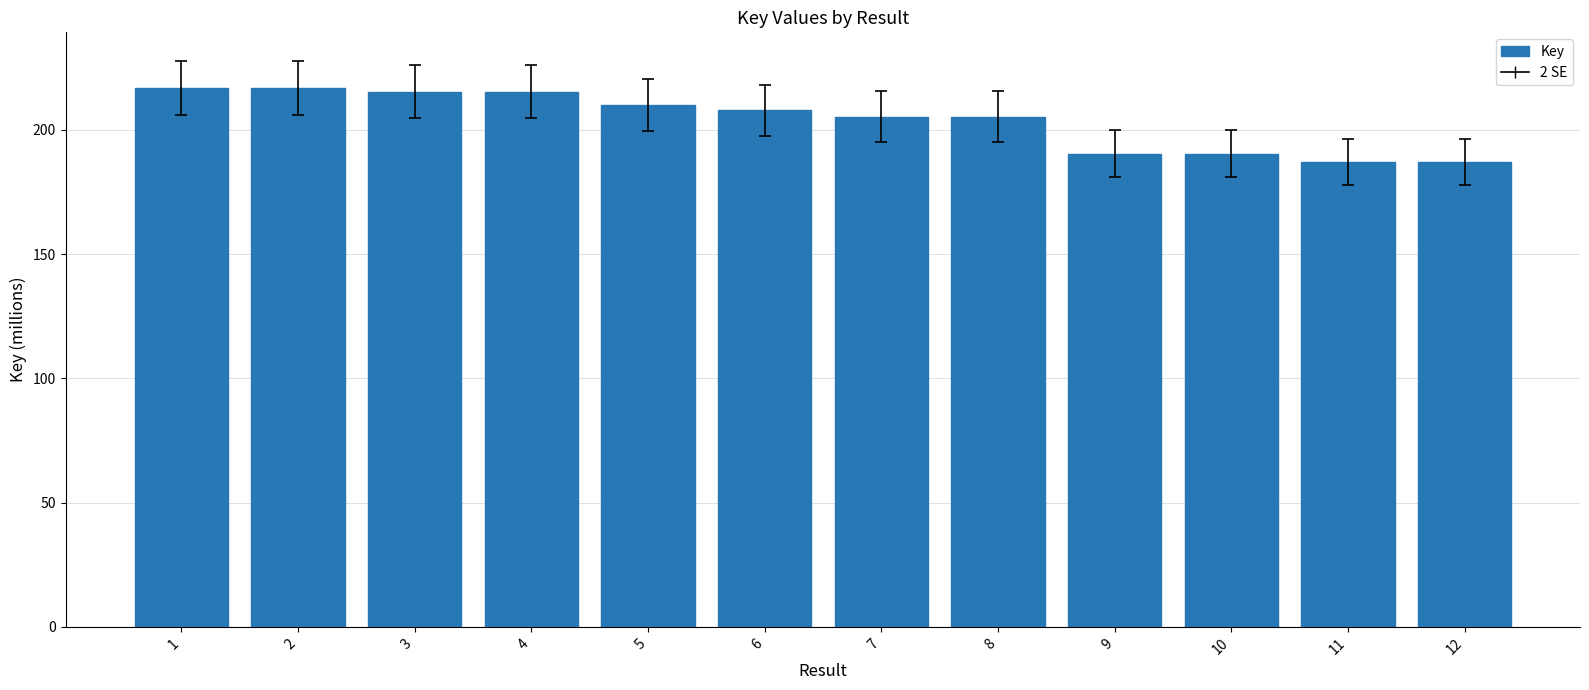

What is the difference between the values at 4 and 10?

24.9